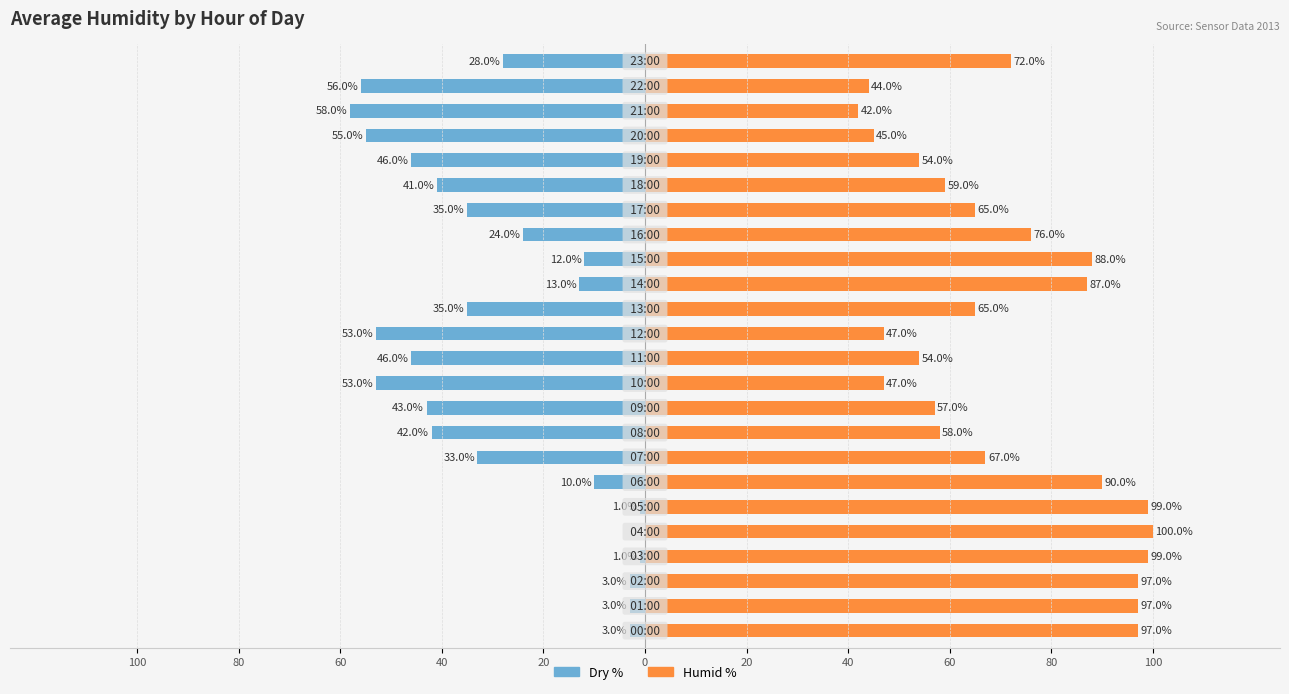

Where is Dry % nearest to the value -29?

23